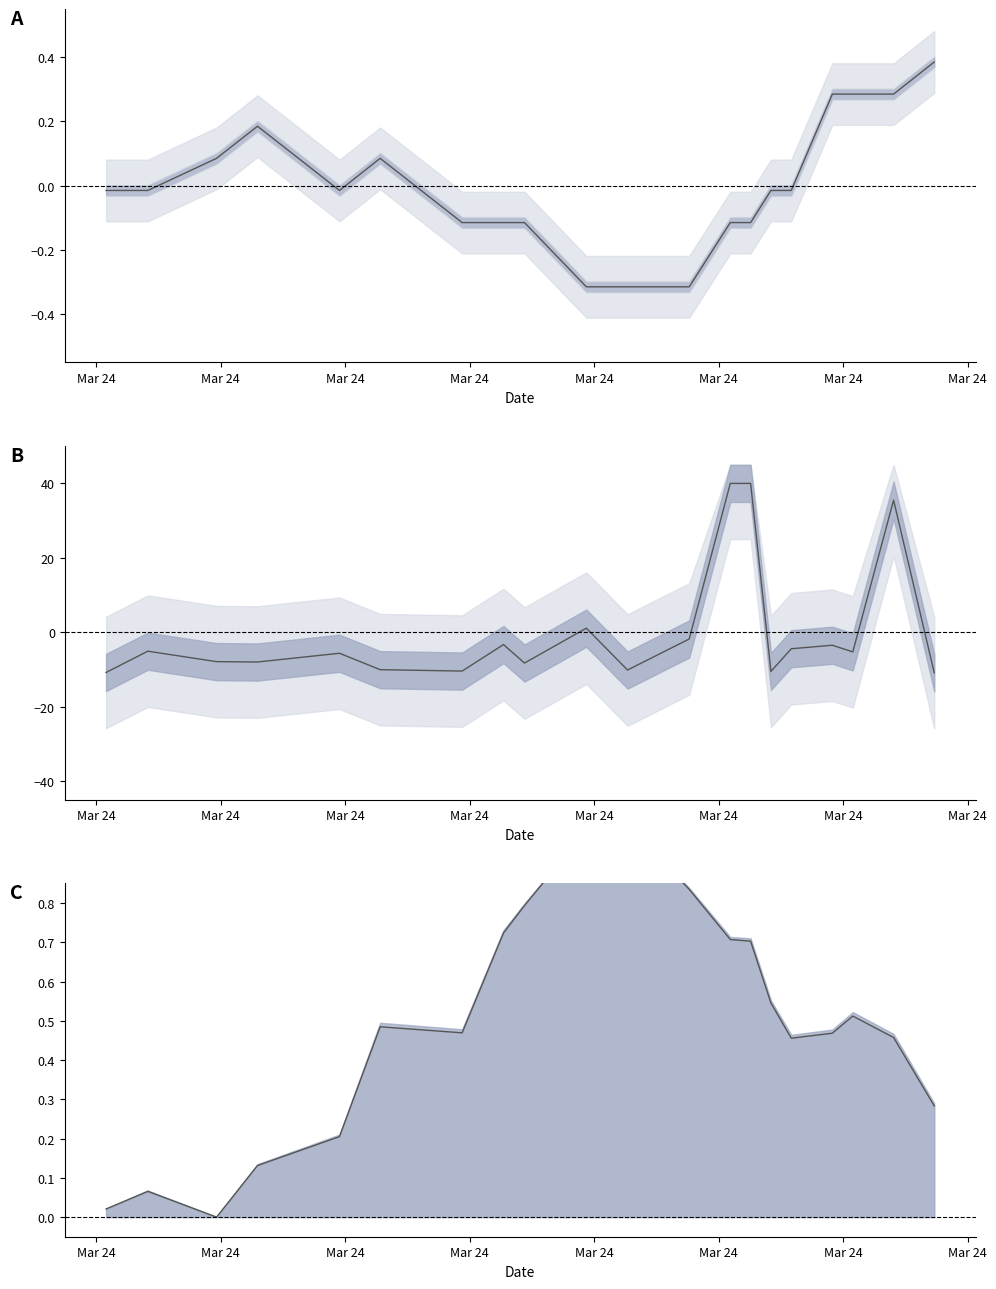

Reading left to right, what are all the values shown in this chart?

Temp centred: -0.0	-0.0	0.1	0.2	-0.0	0.1	-0.1	-0.1	-0.1	-0.3	-0.3	-0.3	-0.1	-0.1	-0.0	-0.0	0.3	0.3	0.3	0.4
Max_cycle: -10.8	-5.1	-7.9	-8.0	-5.7	-10.1	-10.5	-3.3	-8.3	1.1	-10.2	-1.8	40.0	40.0	-10.6	-4.5	-3.5	-5.3	35.5	-10.9
SDS_P1 line: 0.0	0.1	0.0	0.1	0.2	0.5	0.5	0.7	0.8	1.0	1.0	0.8	0.7	0.7	0.5	0.5	0.5	0.5	0.5	0.3